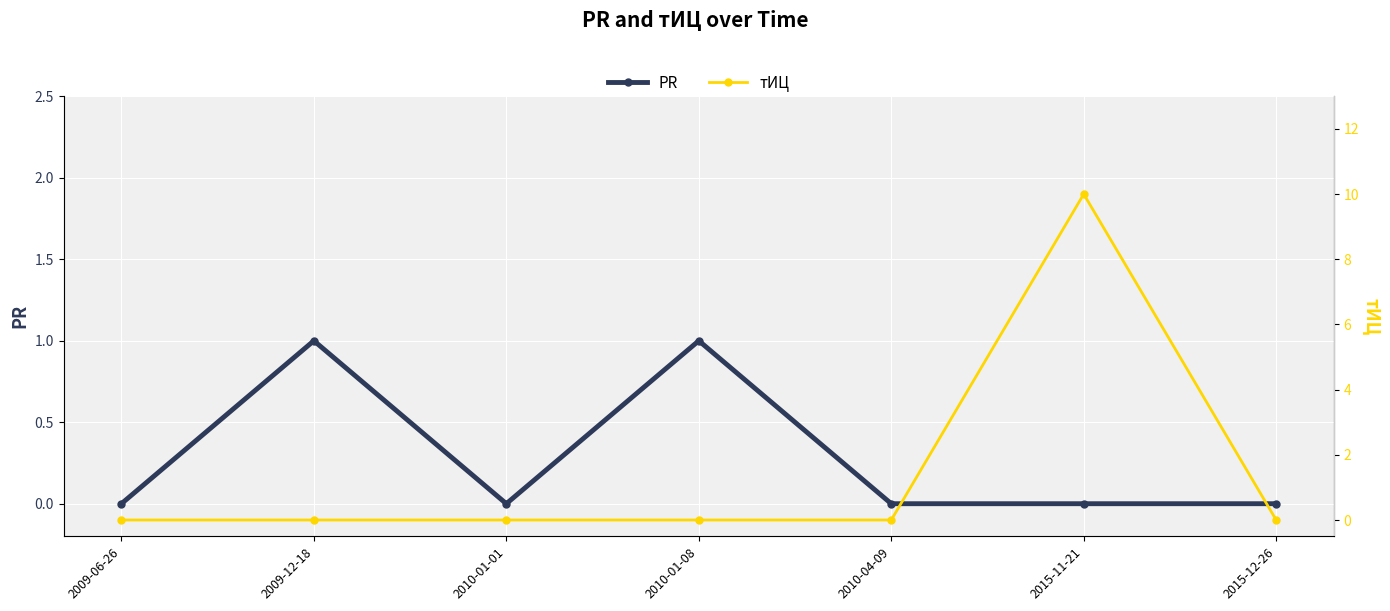

True or false: PR and тИЦ cross at least once.

False